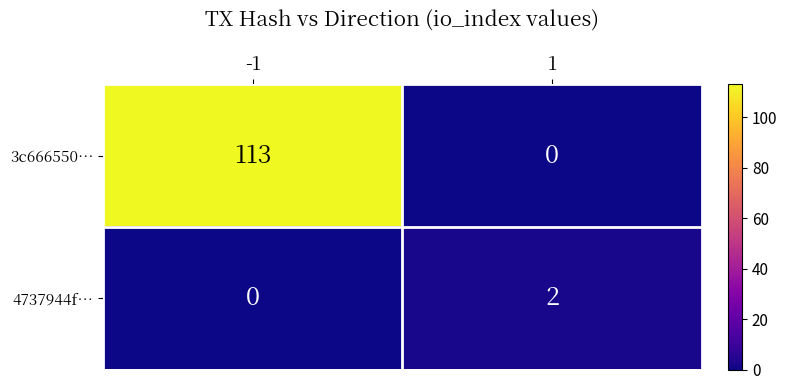

At which category is the sum across all series the highest?

-1